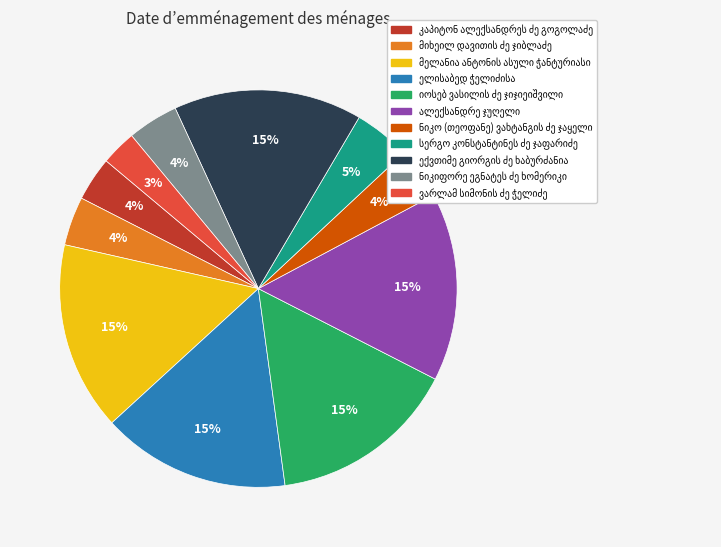

To the nearest percent, what is the average slice percentage?

9%